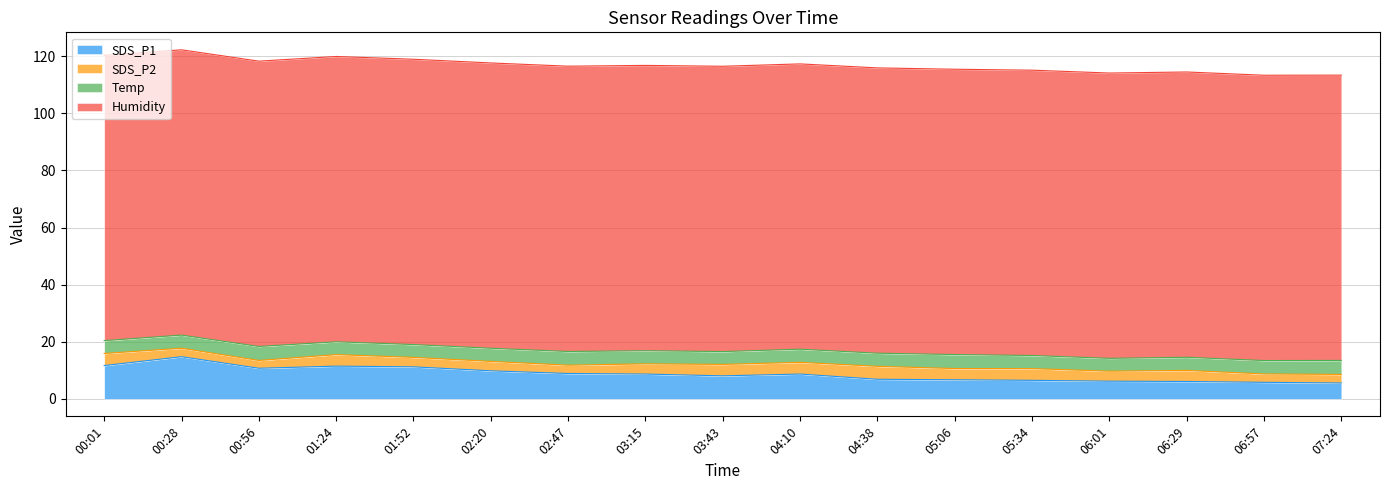

Rank the categories by Humidity value from lowest to highest.

00:01, 00:28, 00:56, 01:24, 01:52, 02:20, 02:47, 03:15, 03:43, 04:10, 04:38, 05:06, 05:34, 06:01, 06:29, 06:57, 07:24